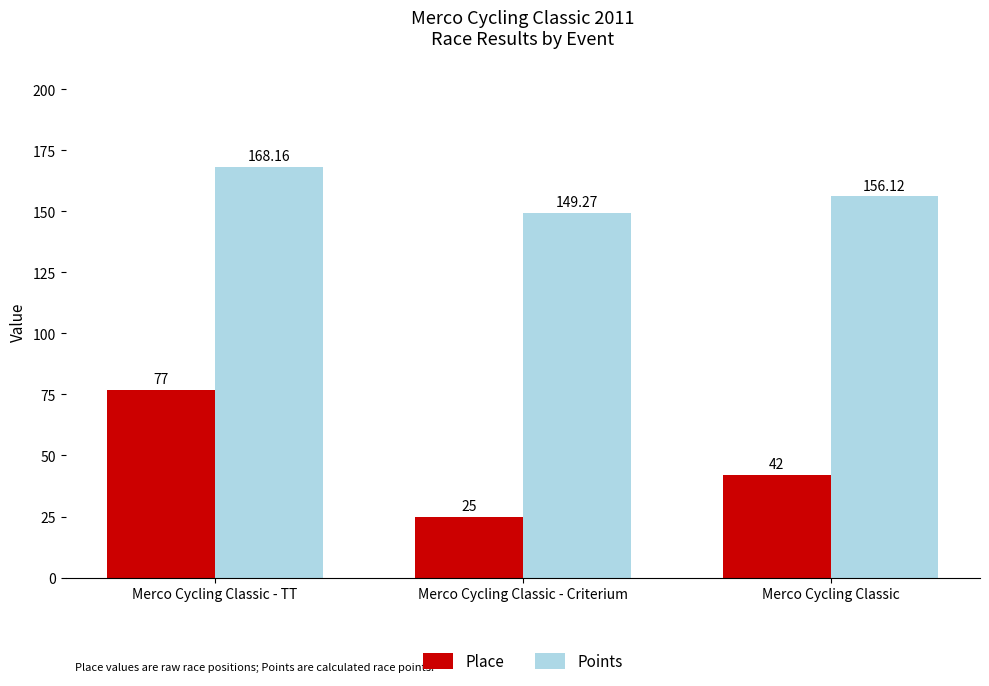

Which category has the lowest value in the Place series?

Merco Cycling Classic - Criterium